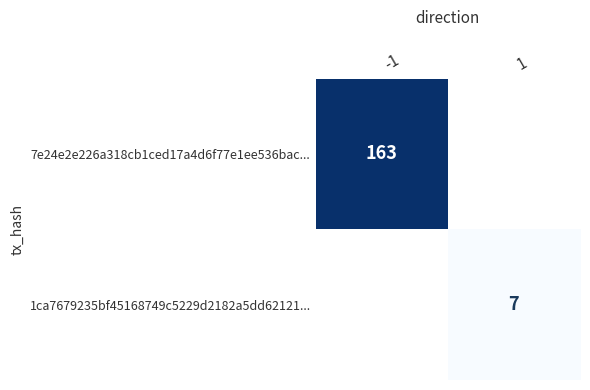

Count the number of categories in the chart.

2